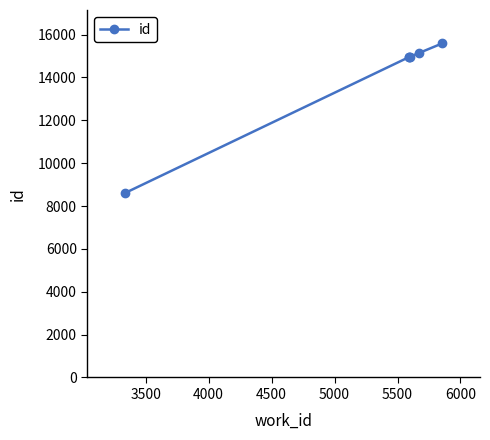

What is the value of the 1st point from the left?

8607